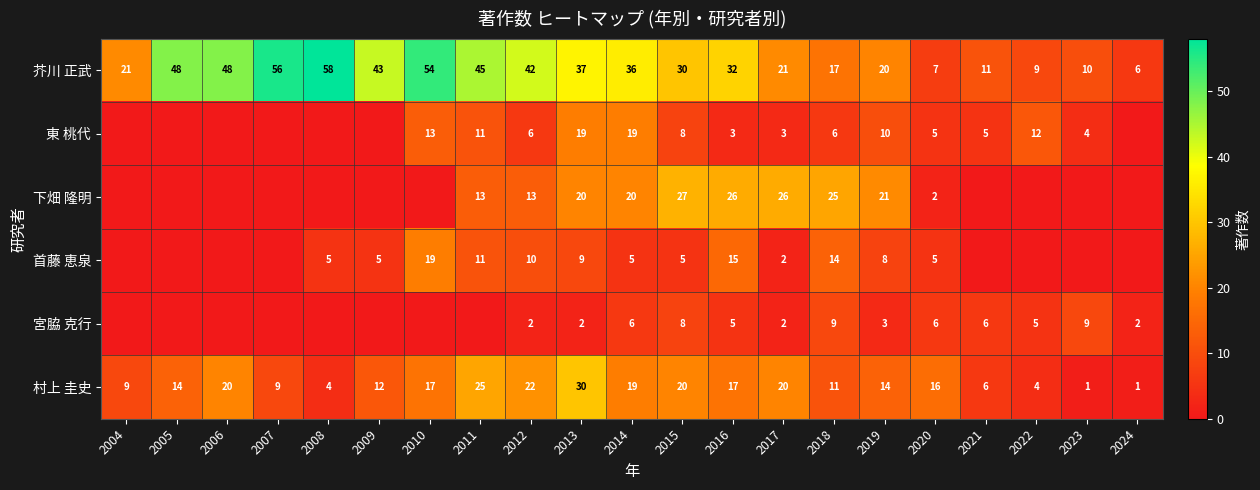

At which category is the sum across all series the highest?

2013